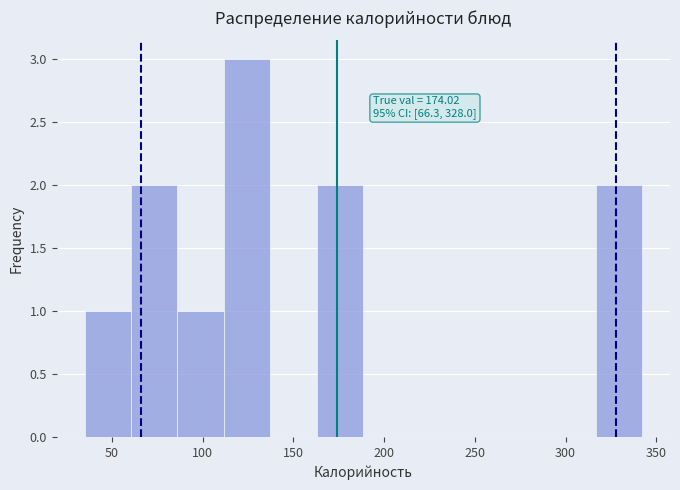

Over which range of the x-axis is the bar tallest?

110 to 135